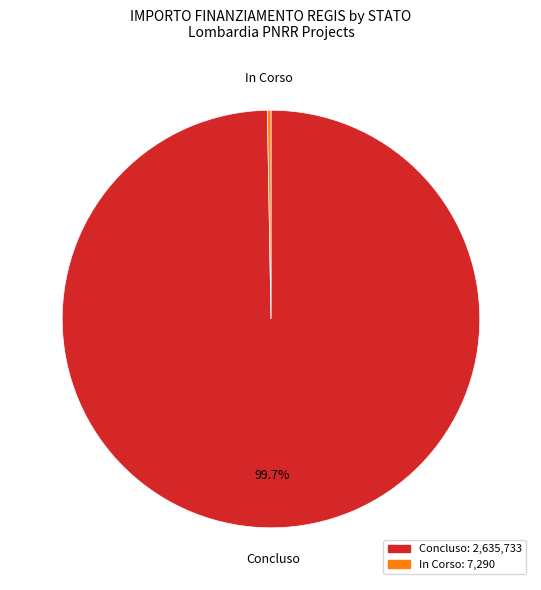

Does Concluso account for over 50% of the chart?

Yes